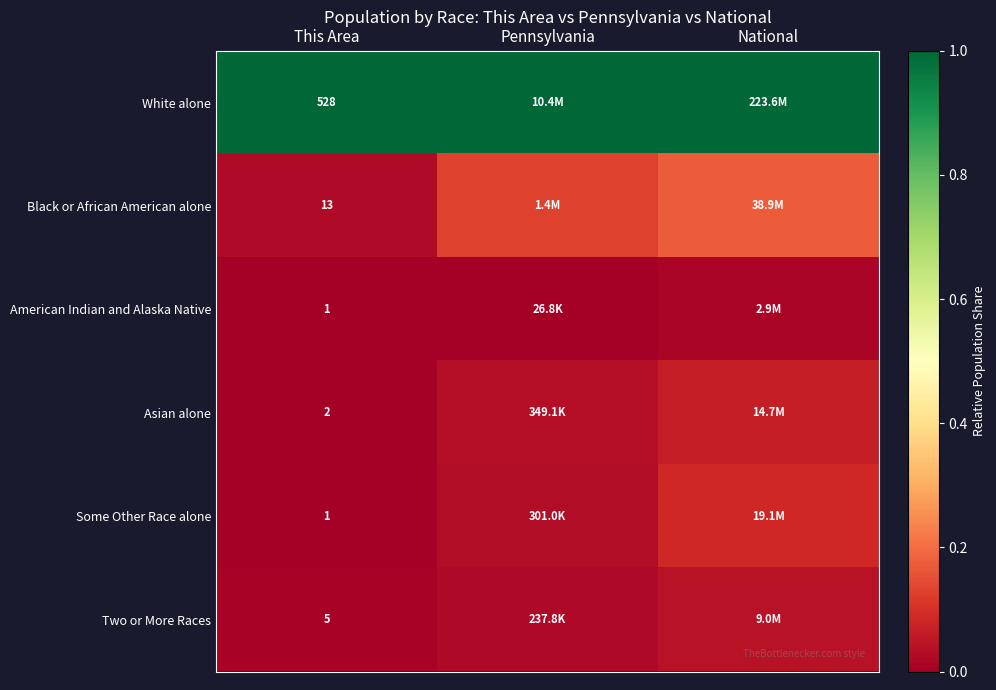

Between National and This Area, which is larger?

National